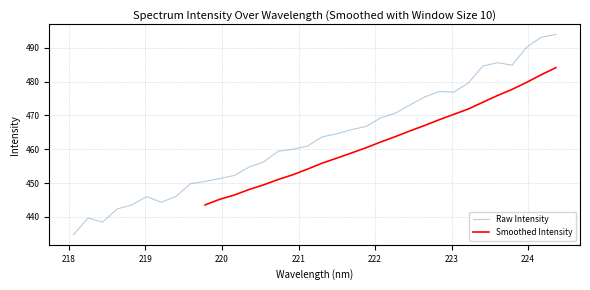

What is the maximum value shown in the chart?

493.9